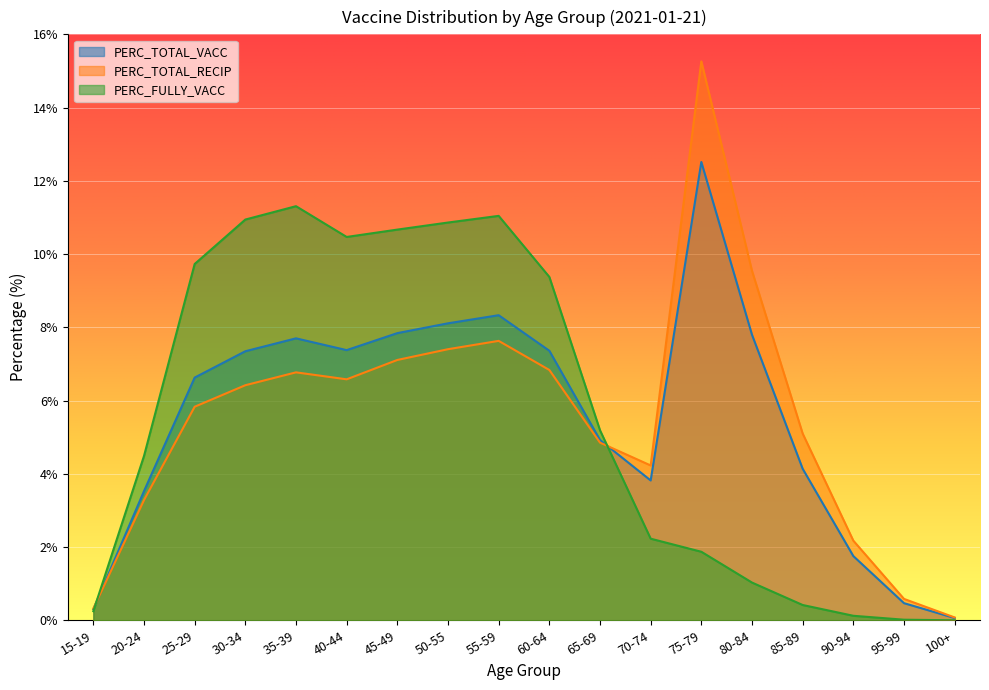

What is the difference between the highest and lowest values at 85-89?

4.7